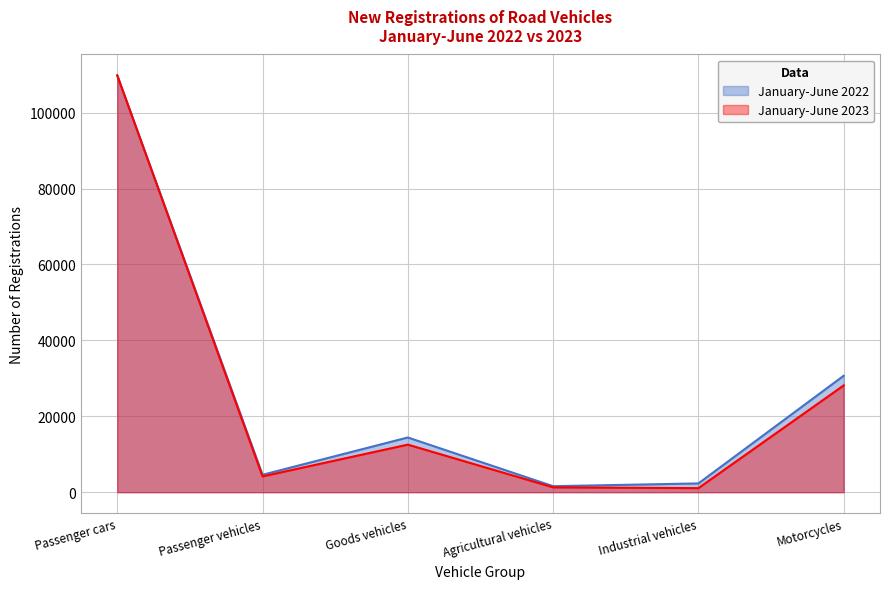

What position from the left is Goods vehicles?

3